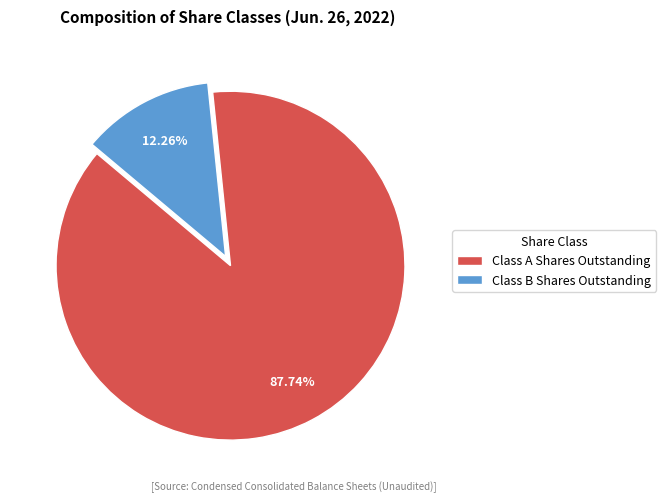

To the nearest percent, what portion does Class A Shares Outstanding represent?

88%